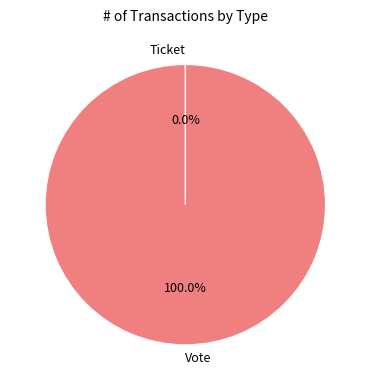

Is Ticket the majority of the pie?

No